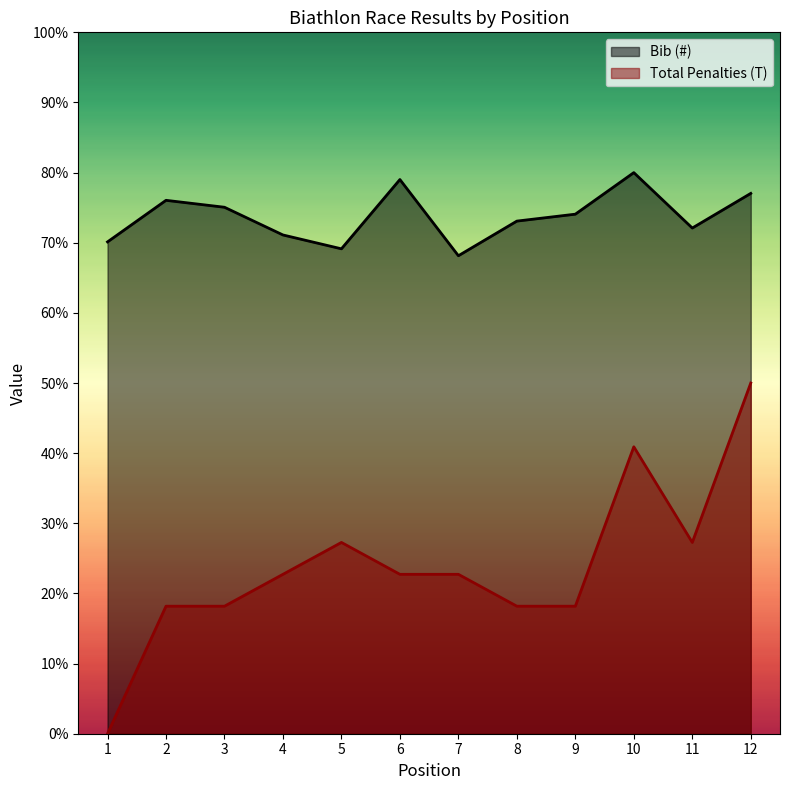

How many lines are shown in the chart?

2